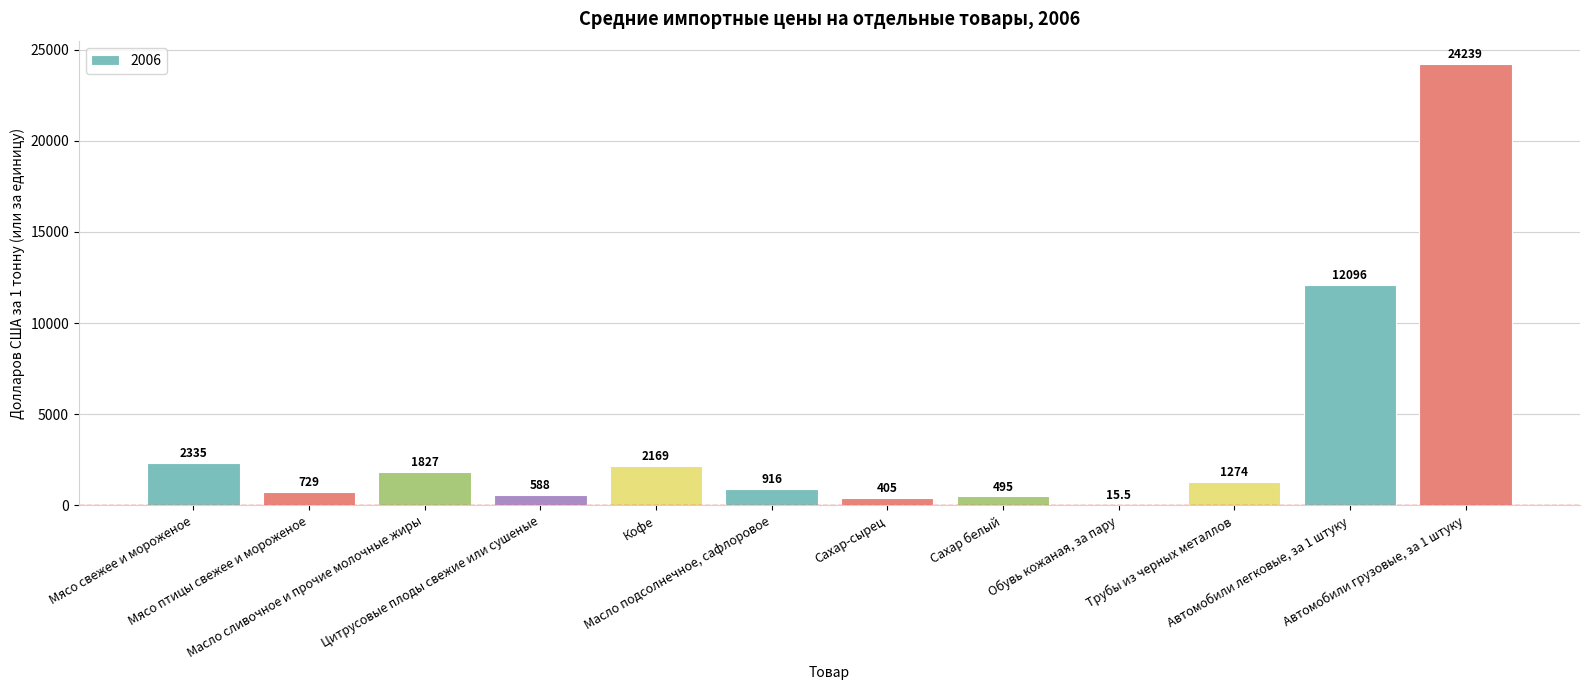

Reading left to right, extract all data points from this chart.

Мясо свежее и мороженое=2335.0	Мясо птицы свежее и мороженое=729.0	Масло сливочное и прочие молочные жиры=1827.0	Цитрусовые плоды свежие или сушеные=588.0	Кофе=2169.0	Масло подсолнечное, сафлоровое=916.0	Сахар-сырец=405.0	Сахар белый=495.0	Обувь кожаная, за пару=15.5	Трубы из черных металлов=1274.0	Автомобили легковые, за 1 штуку=12096.0	Автомобили грузовые, за 1 штуку=24239.0